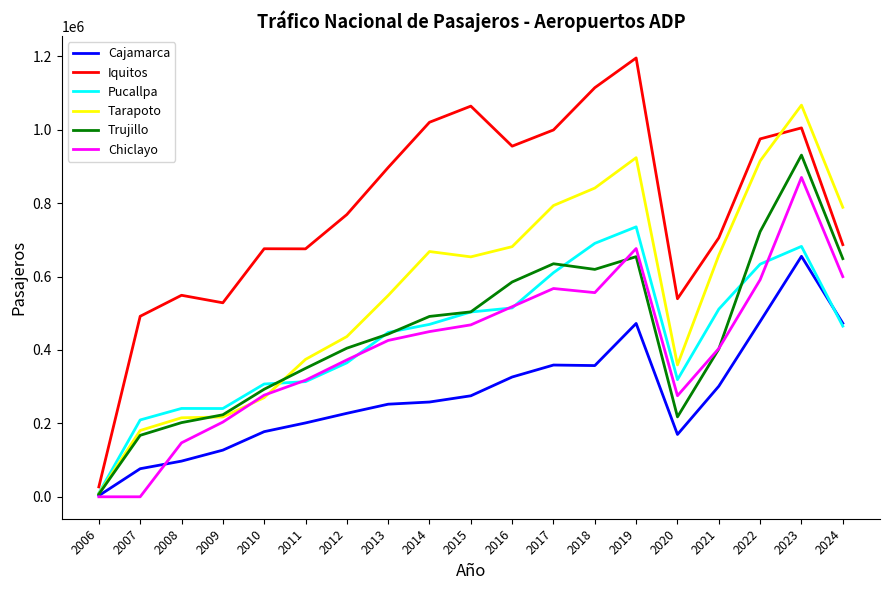

At which label does Iquitos reach its peak?

2019